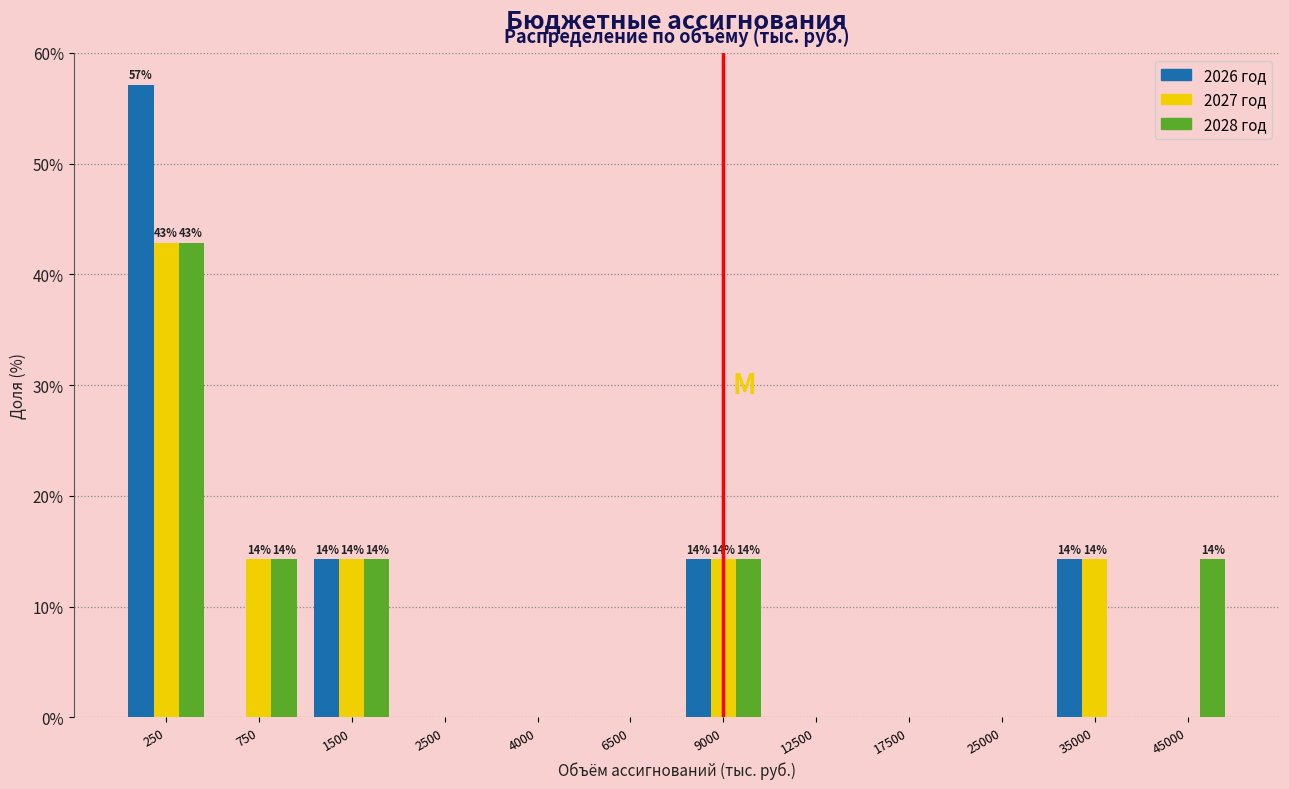

What is the approximate value of 2027 год at 35000?

14.3